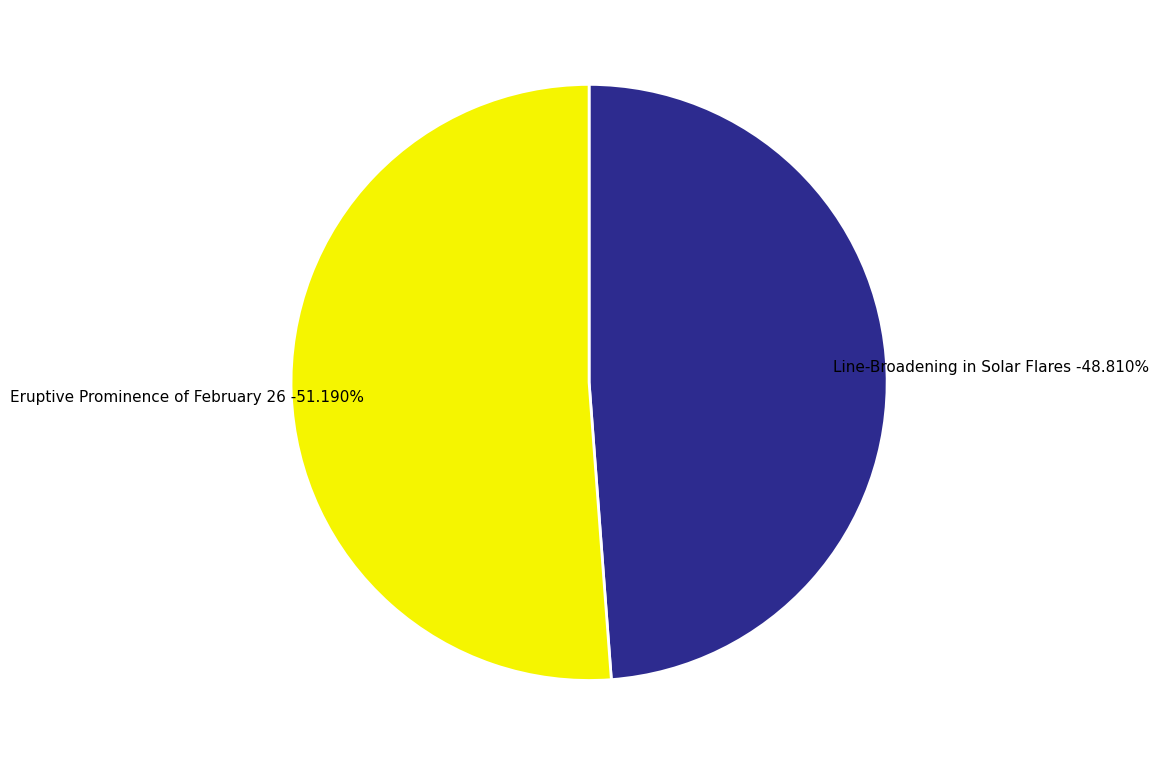

Rank the categories by value from highest to lowest.

Eruptive Prominence of February 26, Line-Broadening in Solar Flares